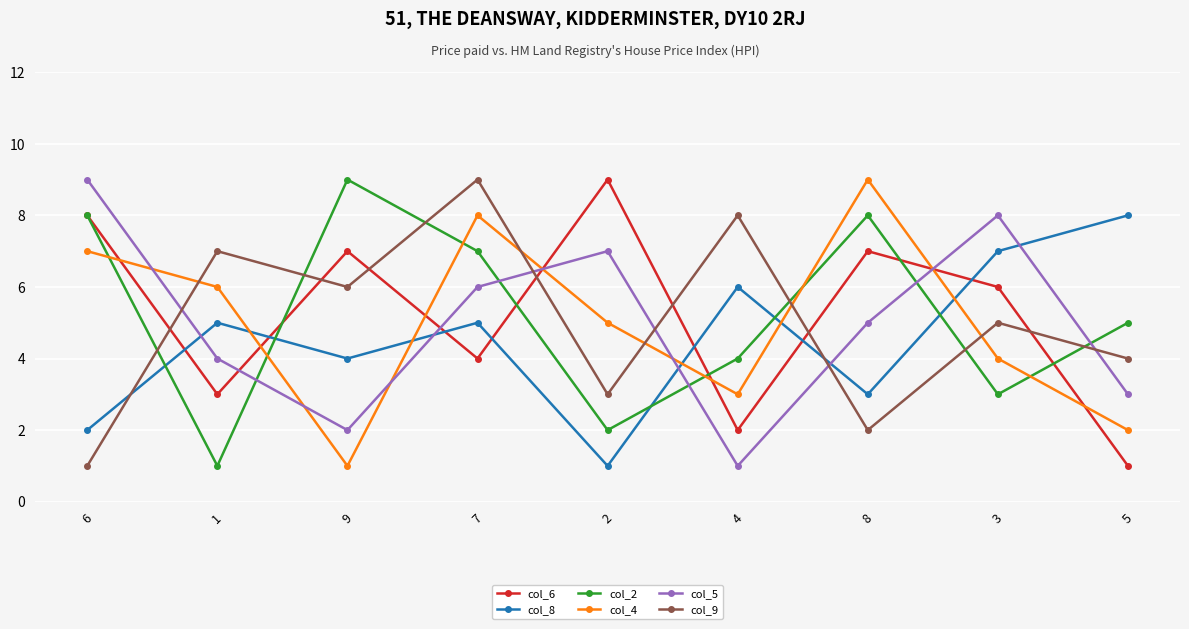

What are all the series names shown in the legend?

col_6, col_8, col_2, col_4, col_5, col_9